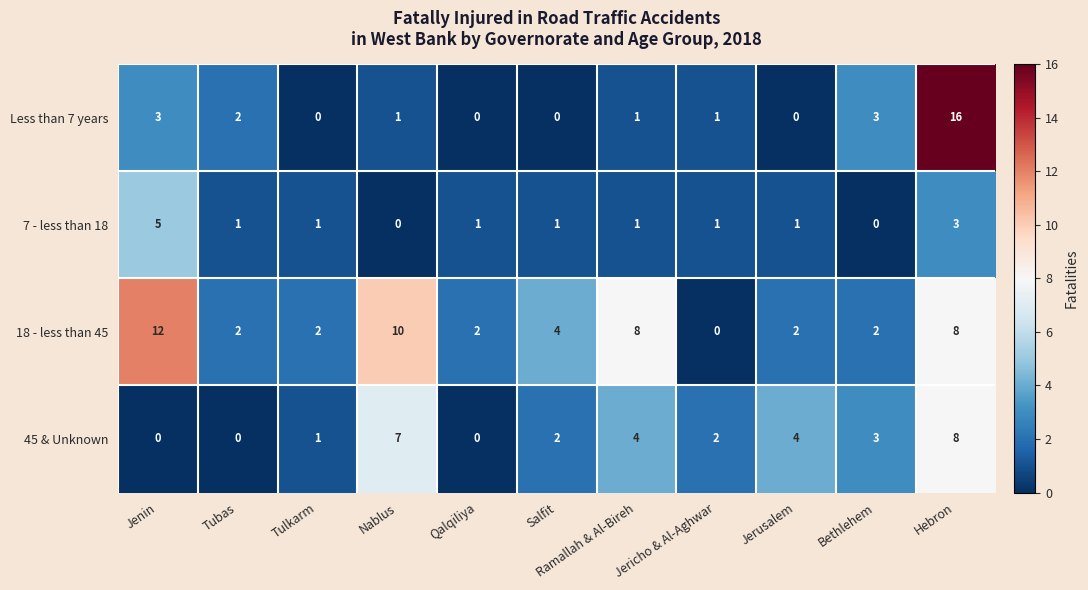

What is the difference between the highest and lowest values at Bethlehem?

3